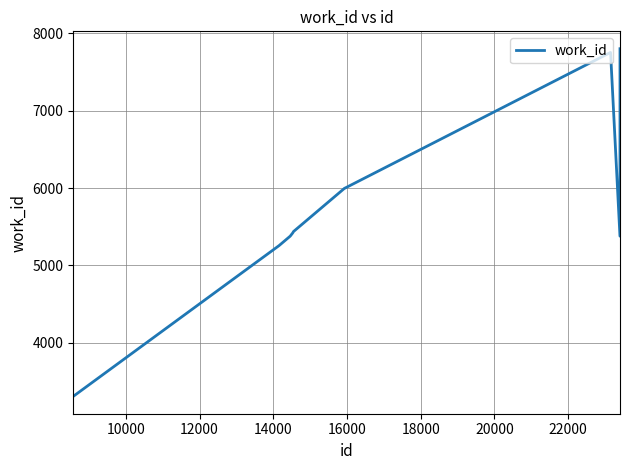

What is the maximum value shown in the chart?

7800